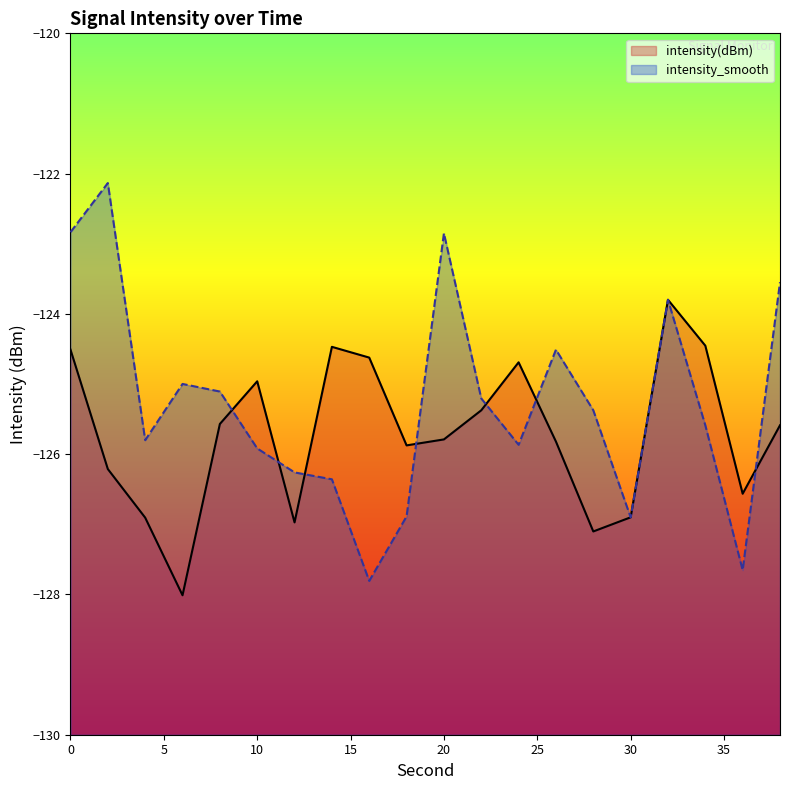

At which label does intensity_smooth reach its peak?

2